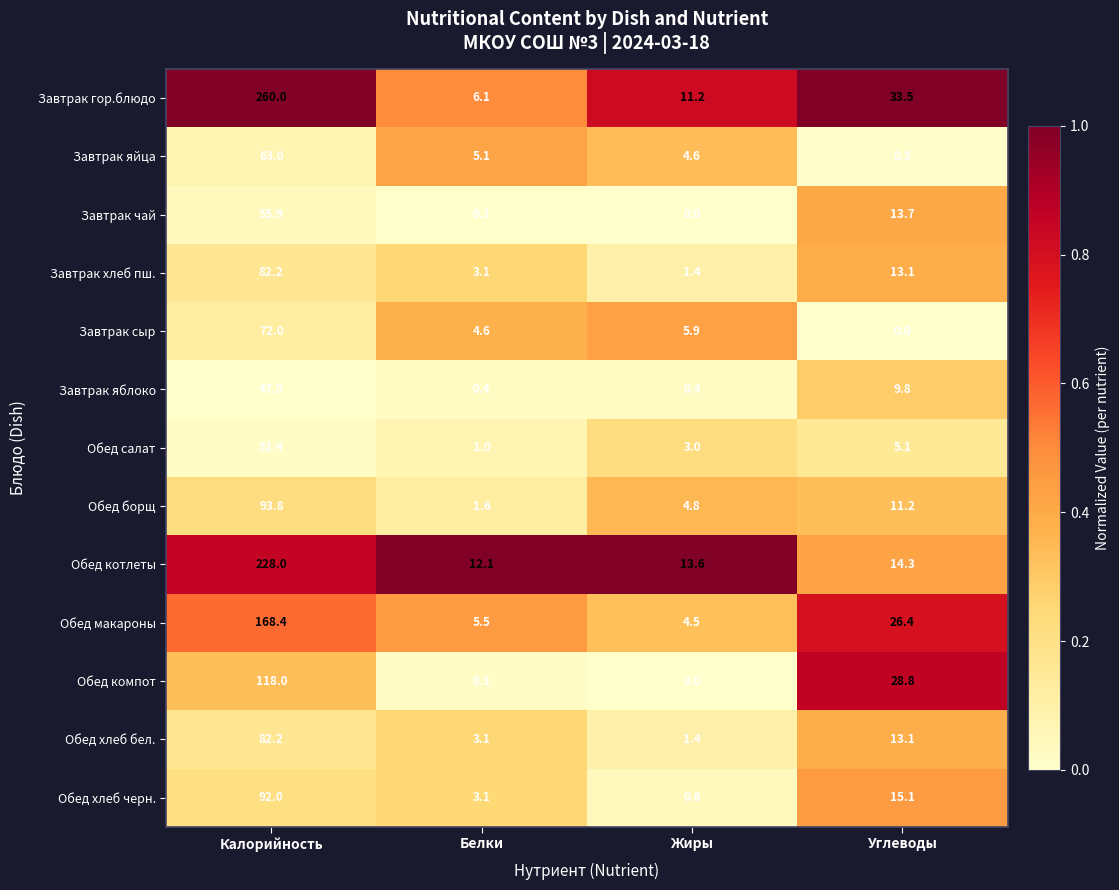

Which series has the widest spread of values?

Завтрак гор.блюдо